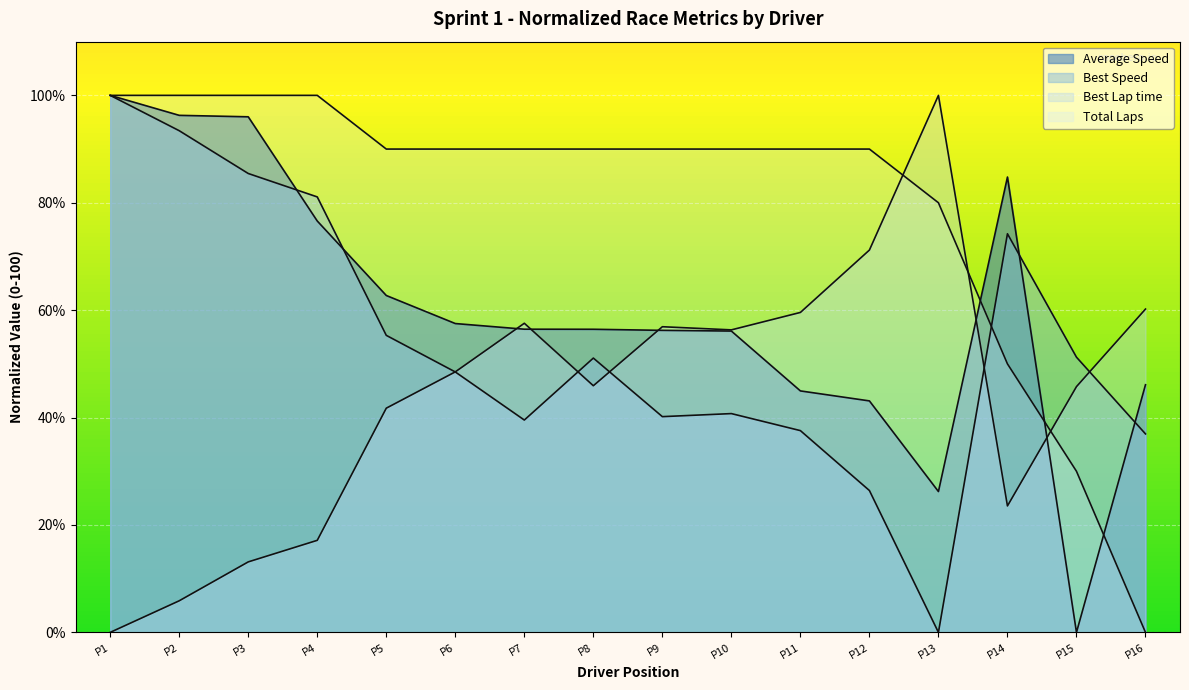

Which series has the largest range (max minus min)?

Total Laps